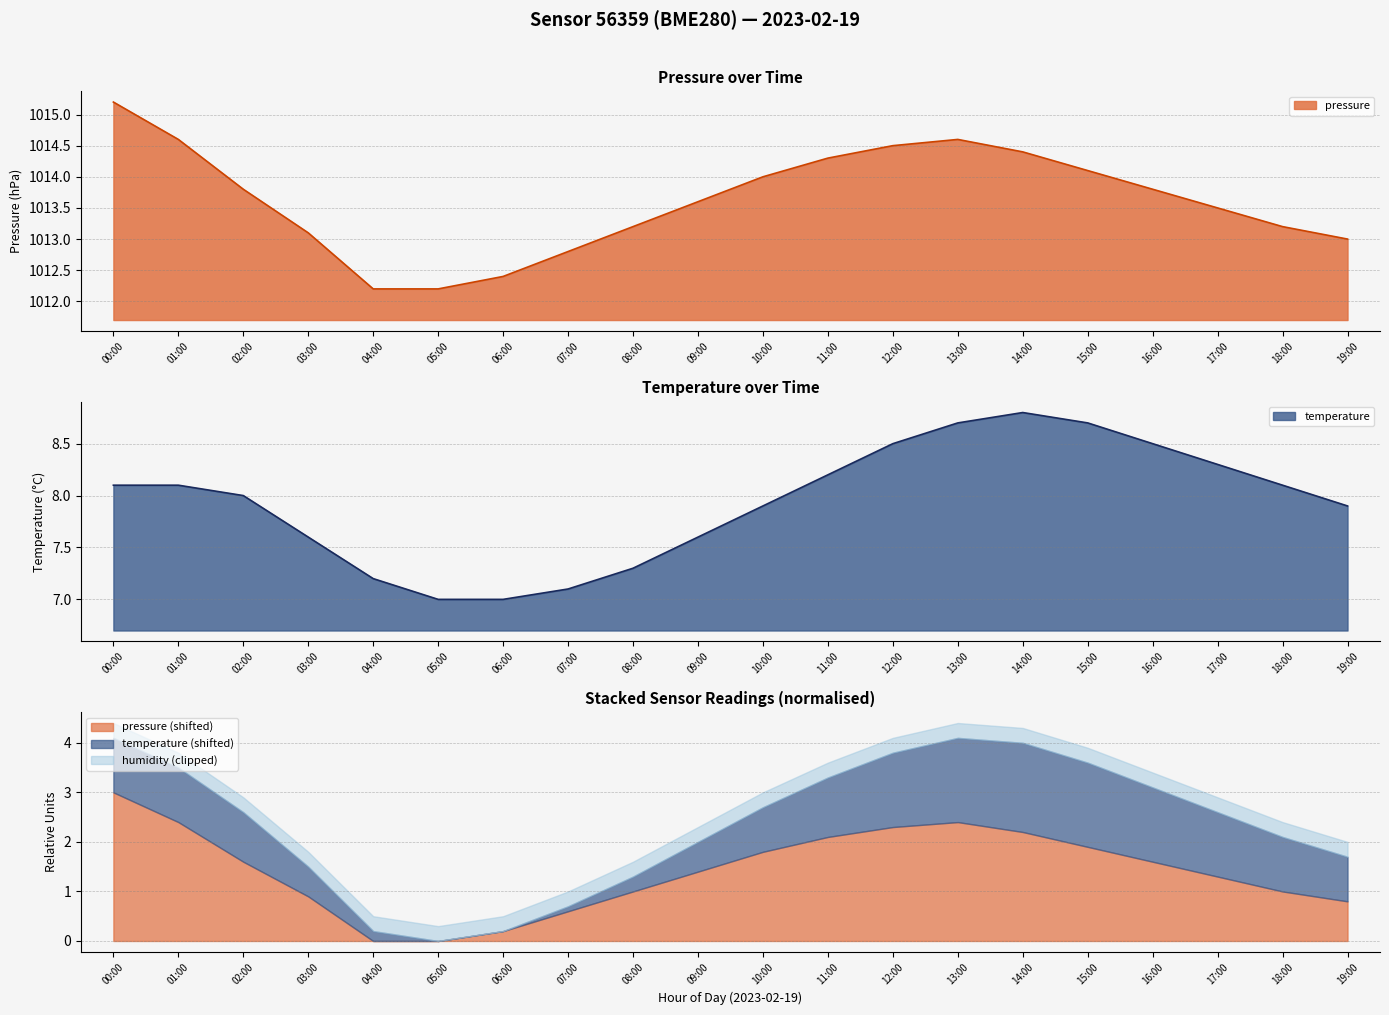

True or false: temperature and pressure intersect in this chart.

False